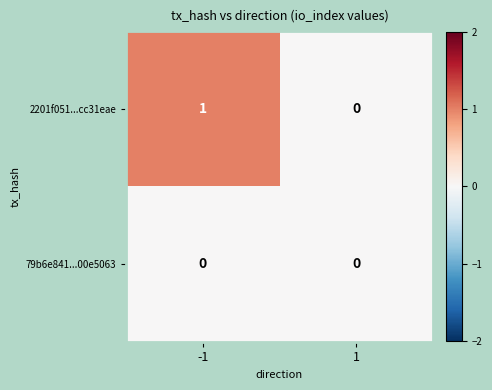

List the series in order of their overall mean, highest first.

2201f051...cc31eae, 79b6e841...00e5063